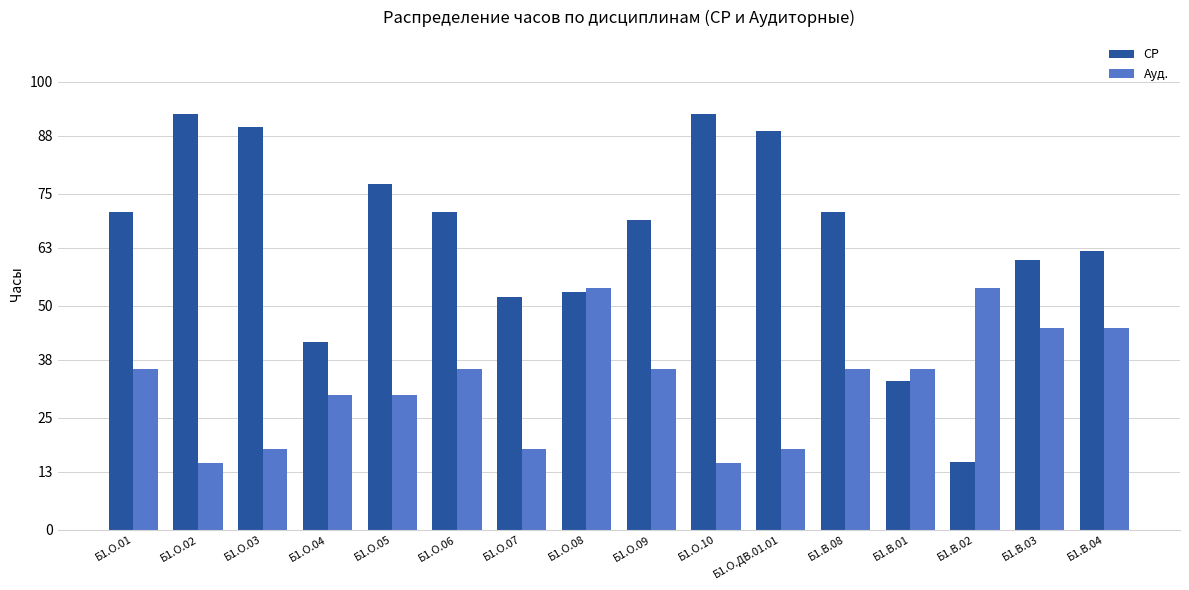

How many bars are there in each group?

2